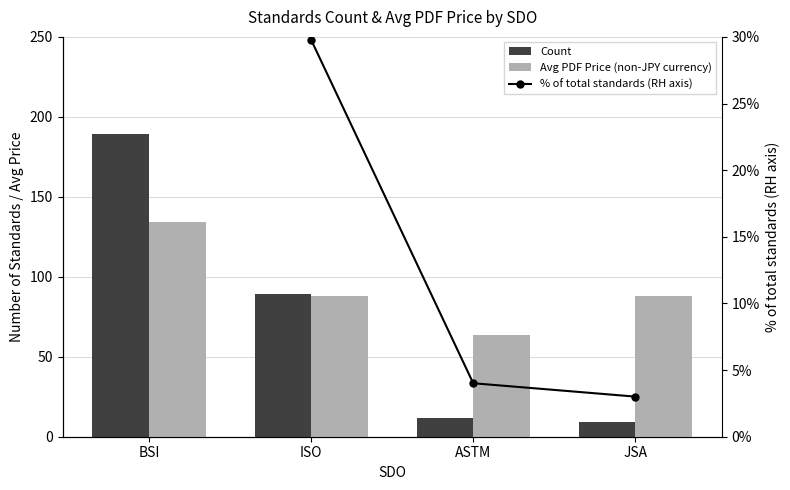

Which category has the lowest value in the Avg PDF Price (non-JPY currency) series?

ASTM